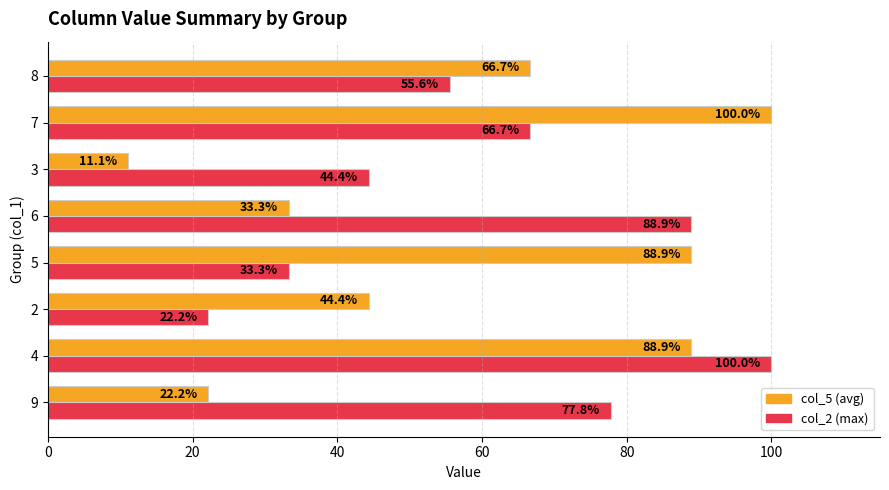

What is the minimum value for col_5 (avg)?

11.1